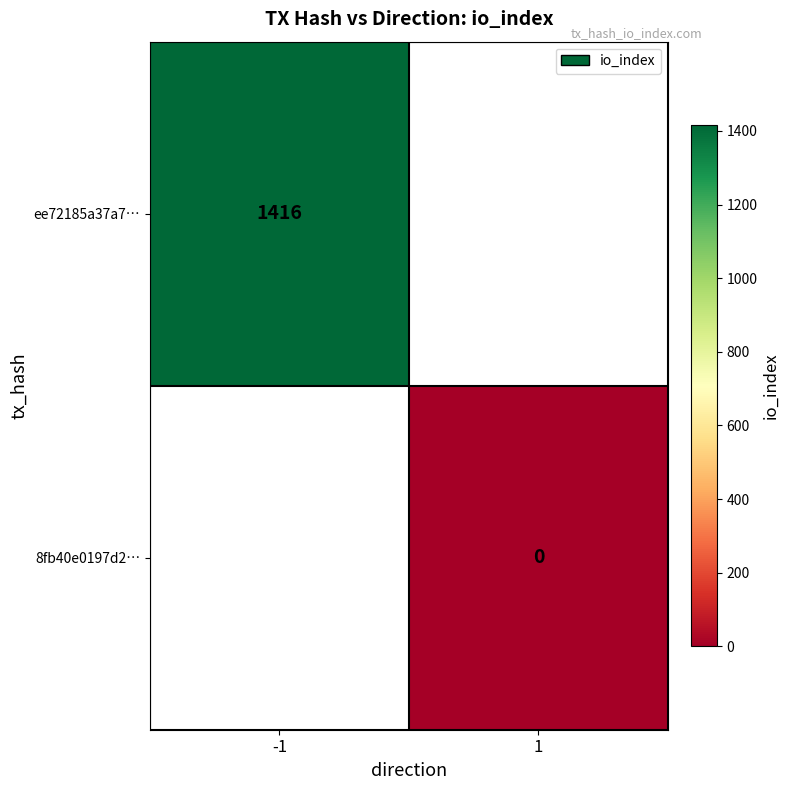

True or false: ee72185a37a7… has a value of 738.5 at -1.

False